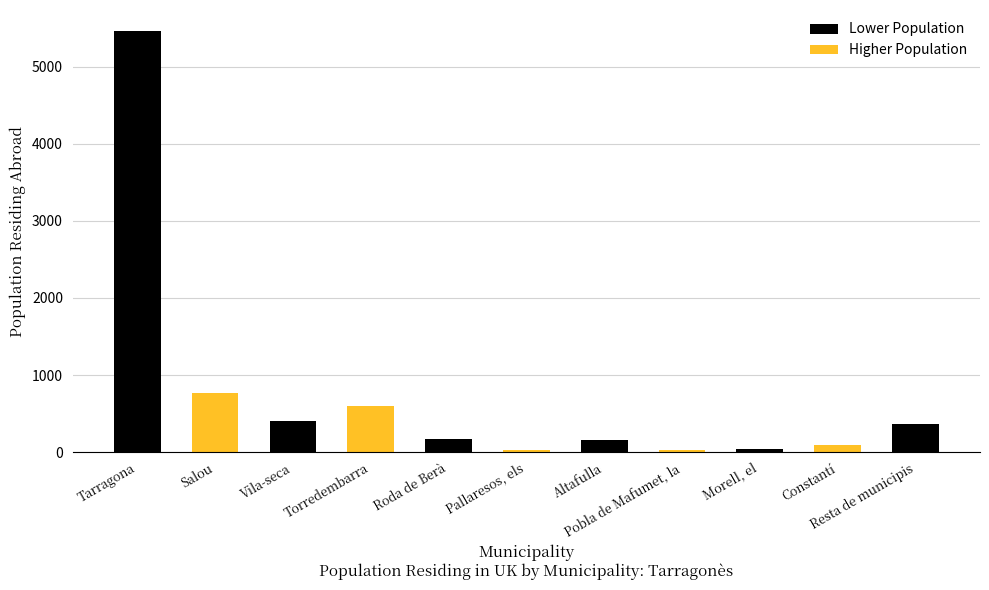

The chart shows a value of 410 at Vila-seca. True or false?

True